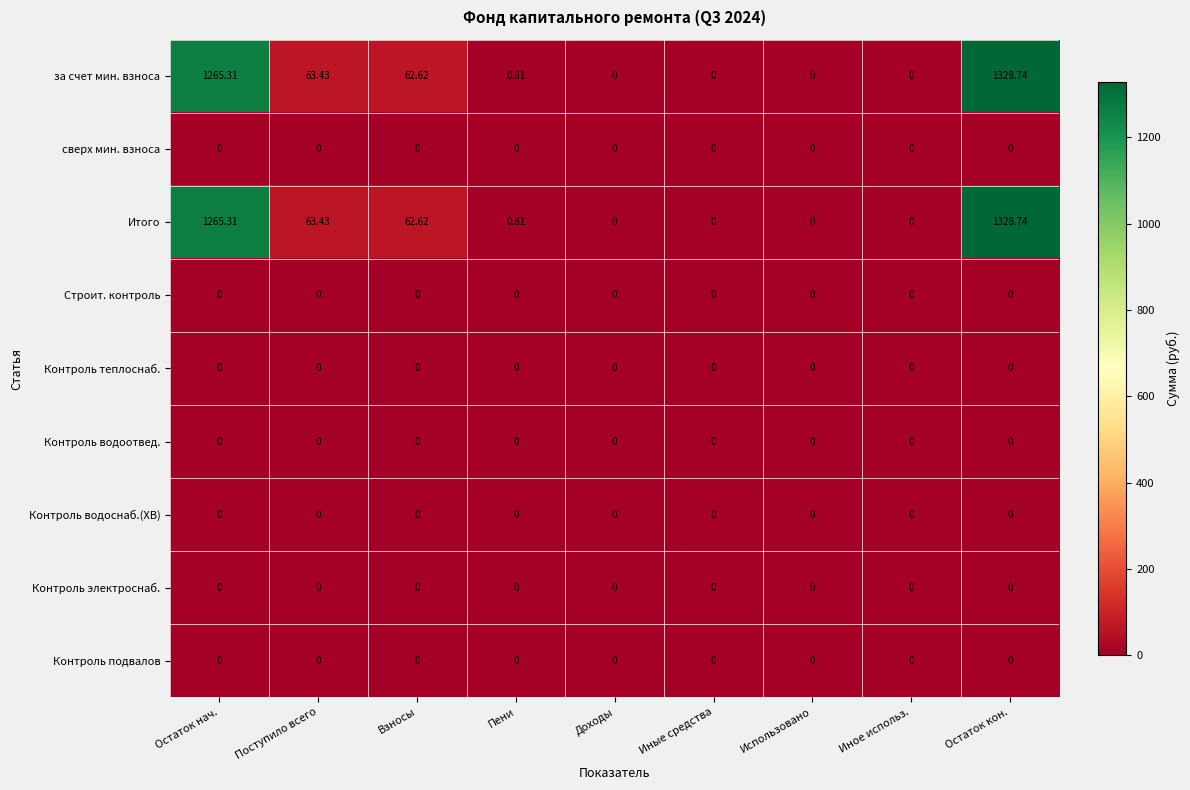

Which category has the highest value across all series?

Остаток кон.